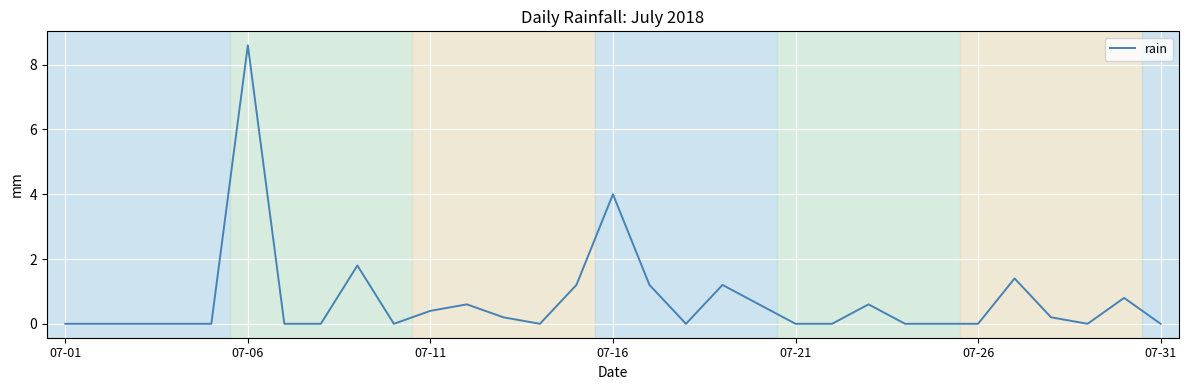

What is the difference between the maximum and minimum values?

8.6